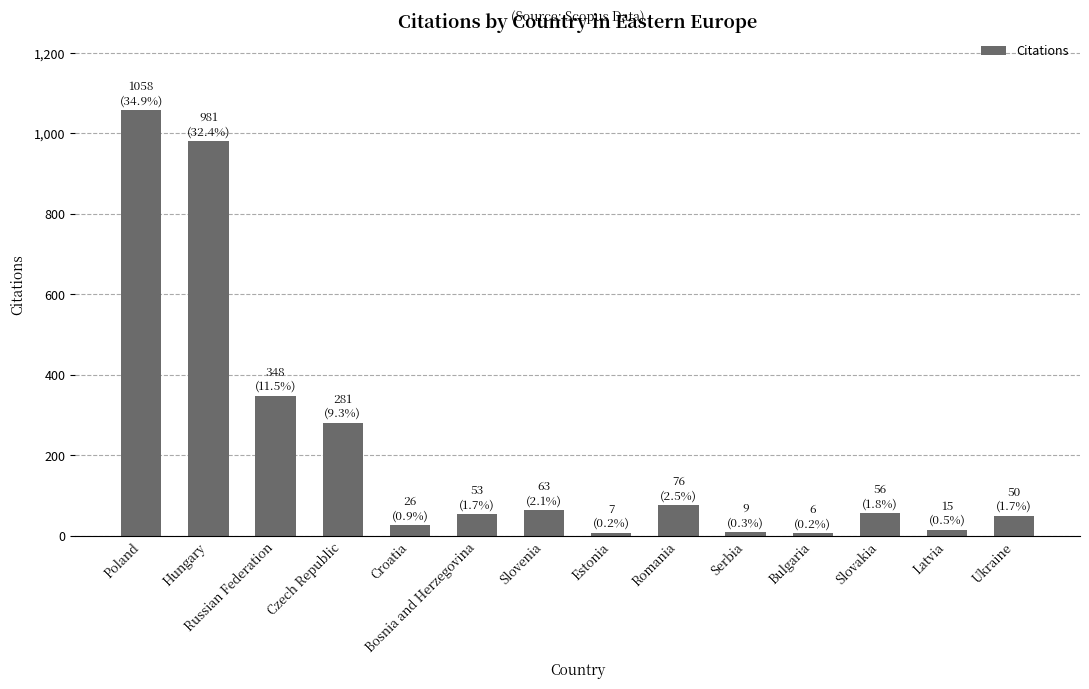

What is the sum of all values?

3029